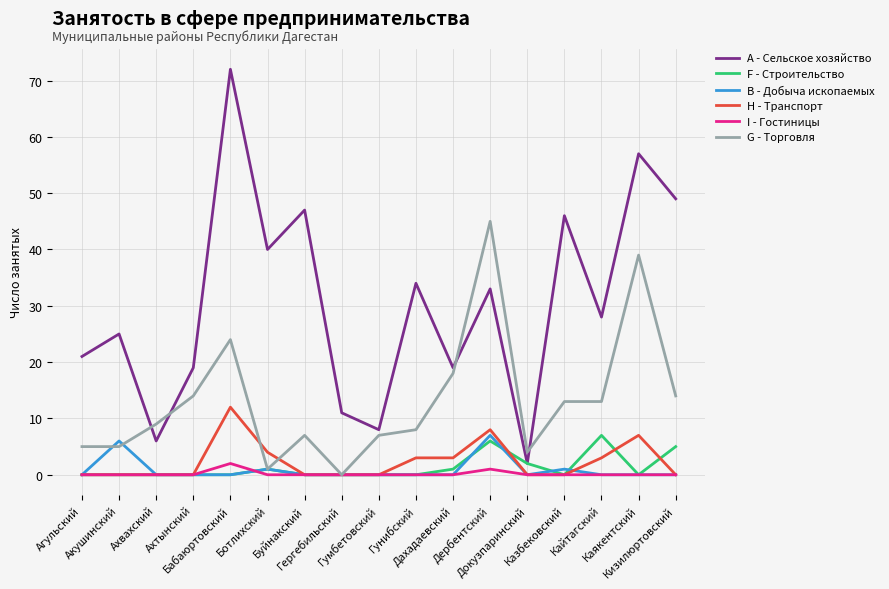

Reading left to right, what are all the values shown in this chart?

A - Сельское хозяйство: Агульский=21	Акушинский=25	Ахвахский=6	Ахтынский=19	Бабаюртовский=72	Ботлихский=40	Буйнакский=47	Гергебильский=11	Гумбетовский=8	Гунибский=34	Дахадаевский=19	Дербентский=33	Докузпаринский=2	Казбековский=46	Кайтагский=28	Каякентский=57	Кизилюртовский=49
F - Строительство: Агульский=0	Акушинский=0	Ахвахский=0	Ахтынский=0	Бабаюртовский=0	Ботлихский=1	Буйнакский=0	Гергебильский=0	Гумбетовский=0	Гунибский=0	Дахадаевский=1	Дербентский=6	Докузпаринский=2	Казбековский=0	Кайтагский=7	Каякентский=0	Кизилюртовский=5
B - Добыча ископаемых: Агульский=0	Акушинский=6	Ахвахский=0	Ахтынский=0	Бабаюртовский=0	Ботлихский=1	Буйнакский=0	Гергебильский=0	Гумбетовский=0	Гунибский=0	Дахадаевский=0	Дербентский=7	Докузпаринский=0	Казбековский=1	Кайтагский=0	Каякентский=0	Кизилюртовский=0
H - Транспорт: Агульский=0	Акушинский=0	Ахвахский=0	Ахтынский=0	Бабаюртовский=12	Ботлихский=4	Буйнакский=0	Гергебильский=0	Гумбетовский=0	Гунибский=3	Дахадаевский=3	Дербентский=8	Докузпаринский=0	Казбековский=0	Кайтагский=3	Каякентский=7	Кизилюртовский=0
I - Гостиницы: Агульский=0	Акушинский=0	Ахвахский=0	Ахтынский=0	Бабаюртовский=2	Ботлихский=0	Буйнакский=0	Гергебильский=0	Гумбетовский=0	Гунибский=0	Дахадаевский=0	Дербентский=1	Докузпаринский=0	Казбековский=0	Кайтагский=0	Каякентский=0	Кизилюртовский=0
G - Торговля: Агульский=5	Акушинский=5	Ахвахский=9	Ахтынский=14	Бабаюртовский=24	Ботлихский=1	Буйнакский=7	Гергебильский=0	Гумбетовский=7	Гунибский=8	Дахадаевский=18	Дербентский=45	Докузпаринский=4	Казбековский=13	Кайтагский=13	Каякентский=39	Кизилюртовский=14